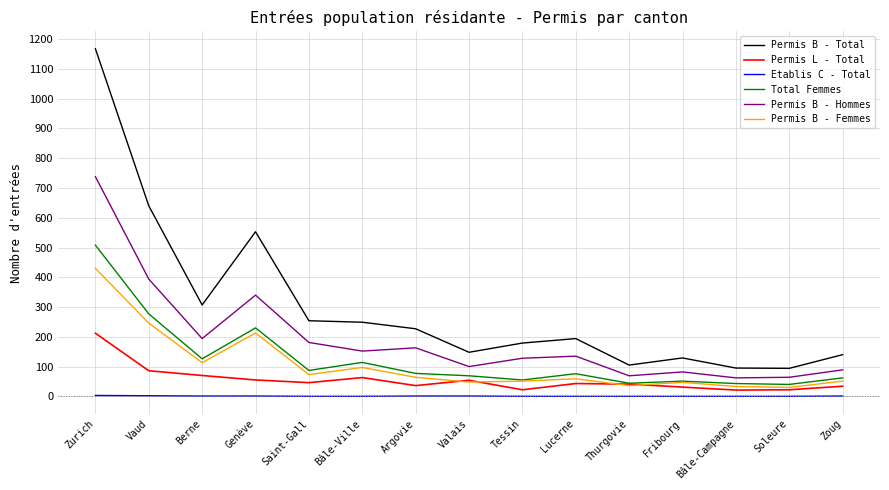

What are all the series names shown in the legend?

Permis B - Total, Permis L - Total, Etablis C - Total, Total Femmes, Permis B - Hommes, Permis B - Femmes